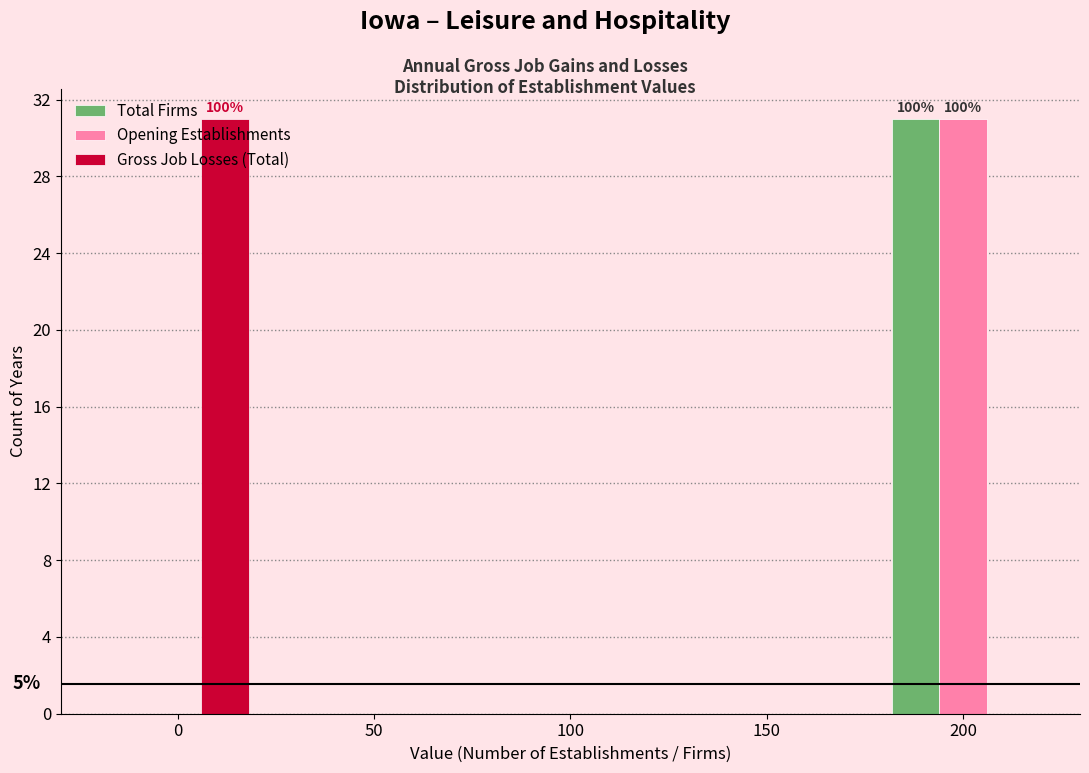

What is the total value across all series at 200?

62